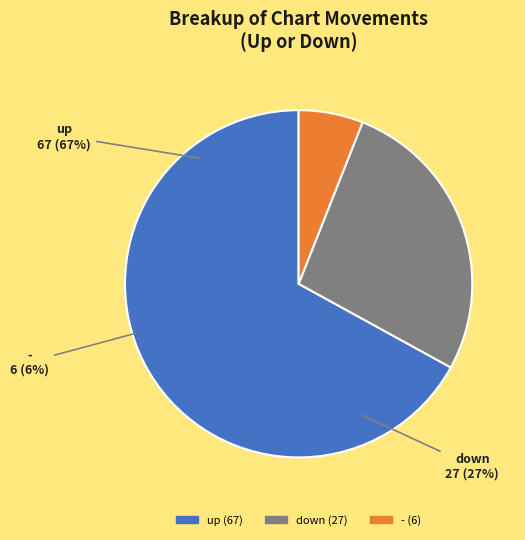

Which category has the smallest portion of the pie?

-